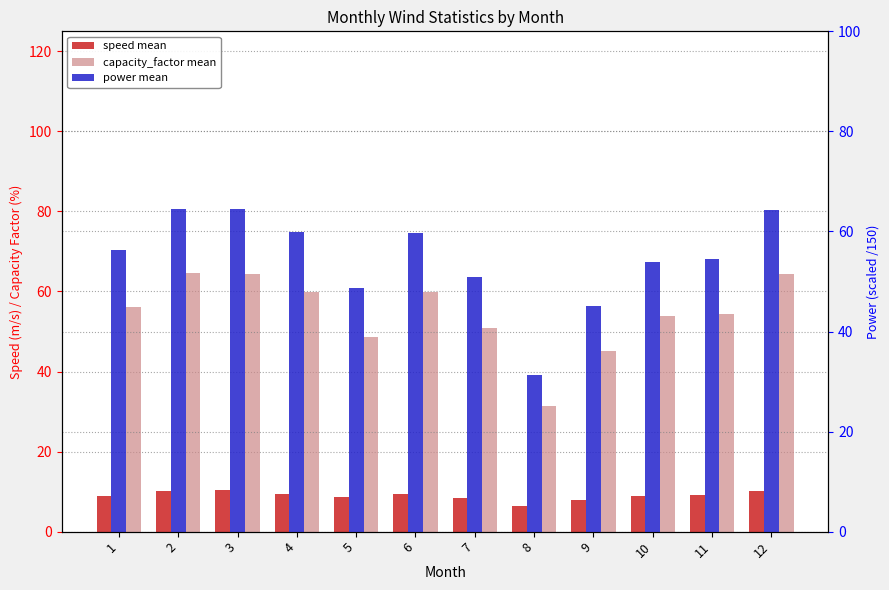

What is the sum of all speed mean values?

107.8